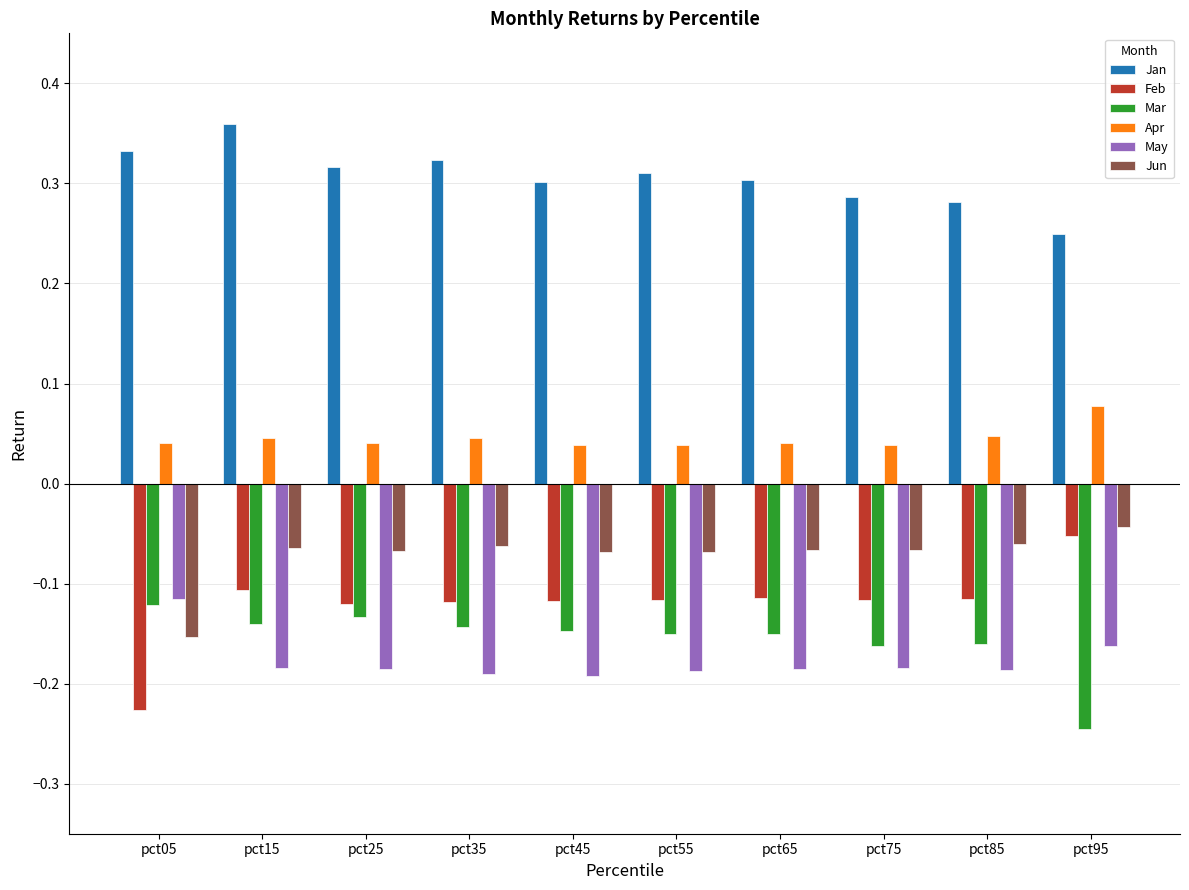

Rank the series at pct55 from highest to lowest value.

Jan, Apr, Jun, Feb, Mar, May